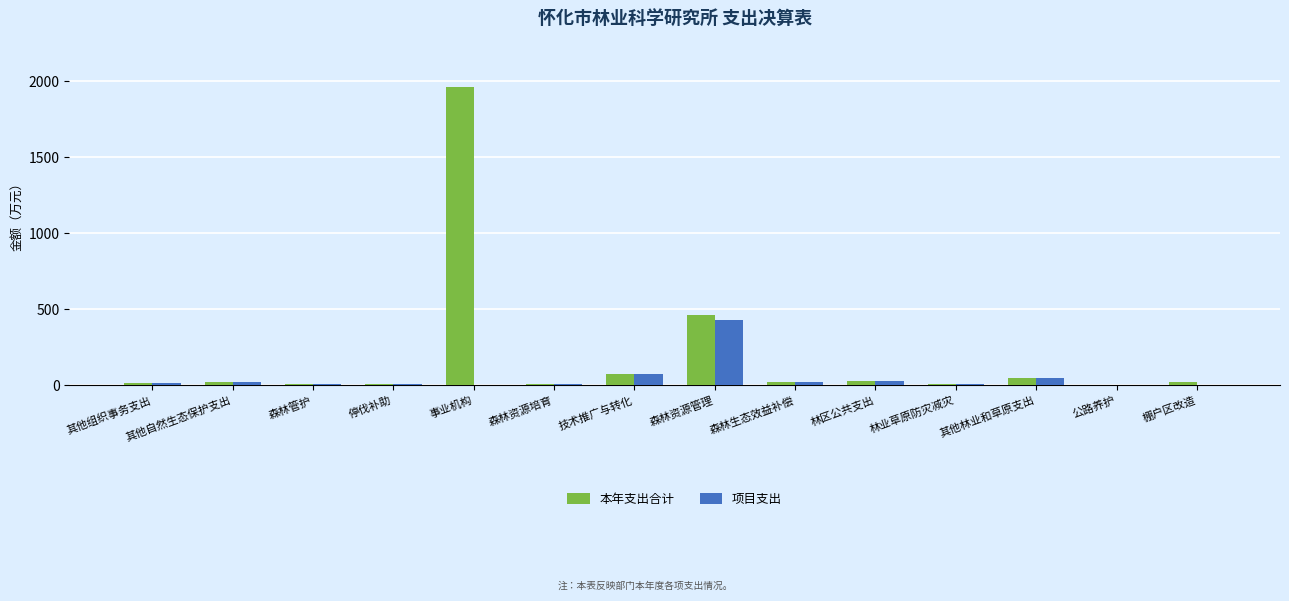

What is the sum of all 项目支出 values?

690.1